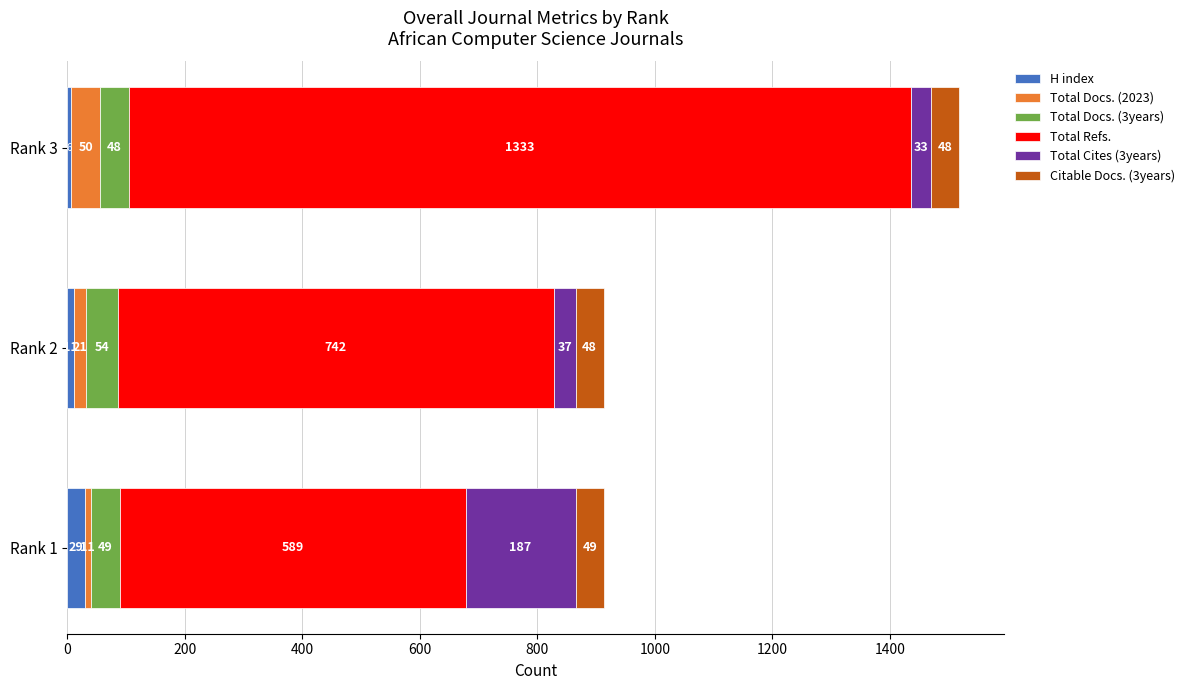

Read the H index value at Rank 2, to the nearest 10.

10